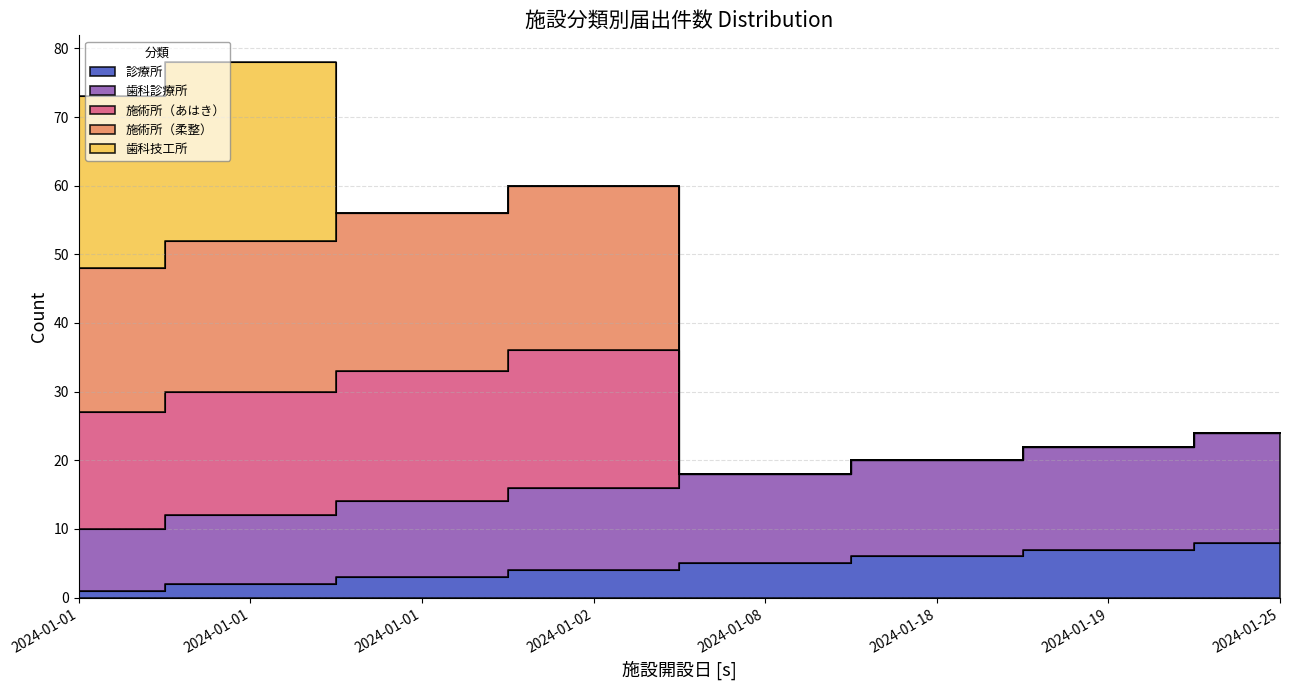

The 施術所（あはき） series shows 9 at 2024-01-25. True or false?

False